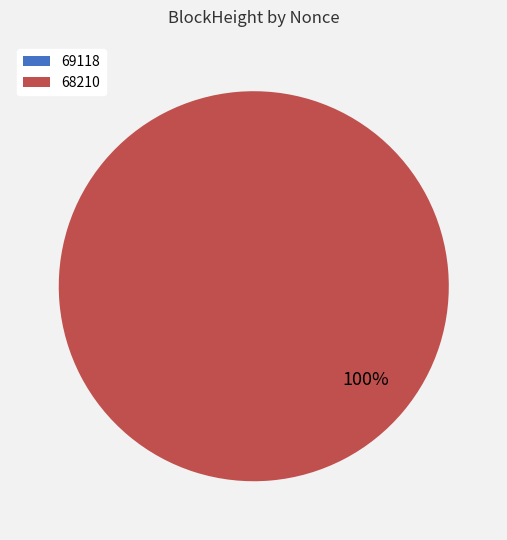

What is the largest slice in the pie chart?

68210